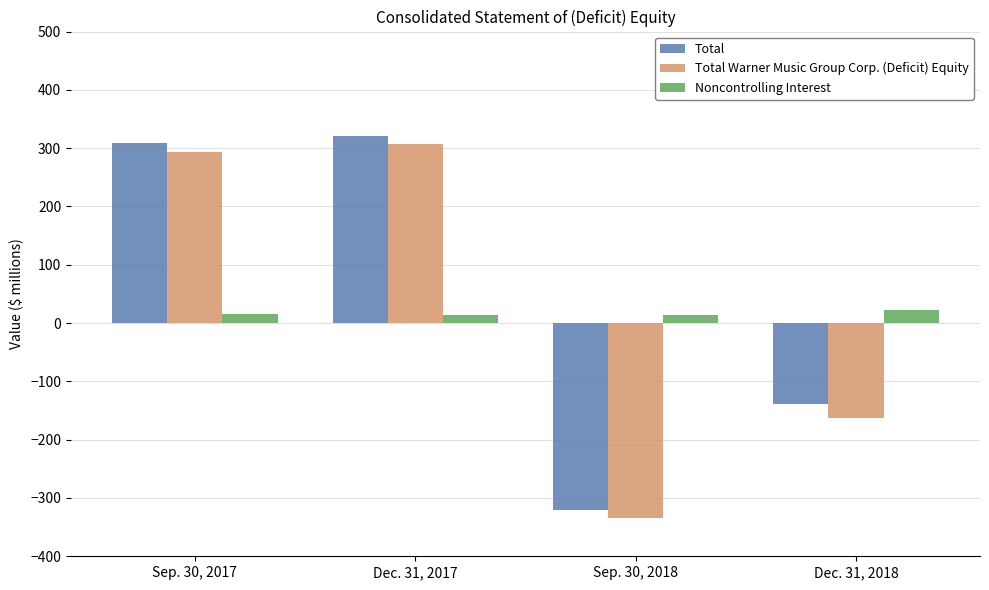

Which category has the highest value across all series?

Dec. 31, 2017